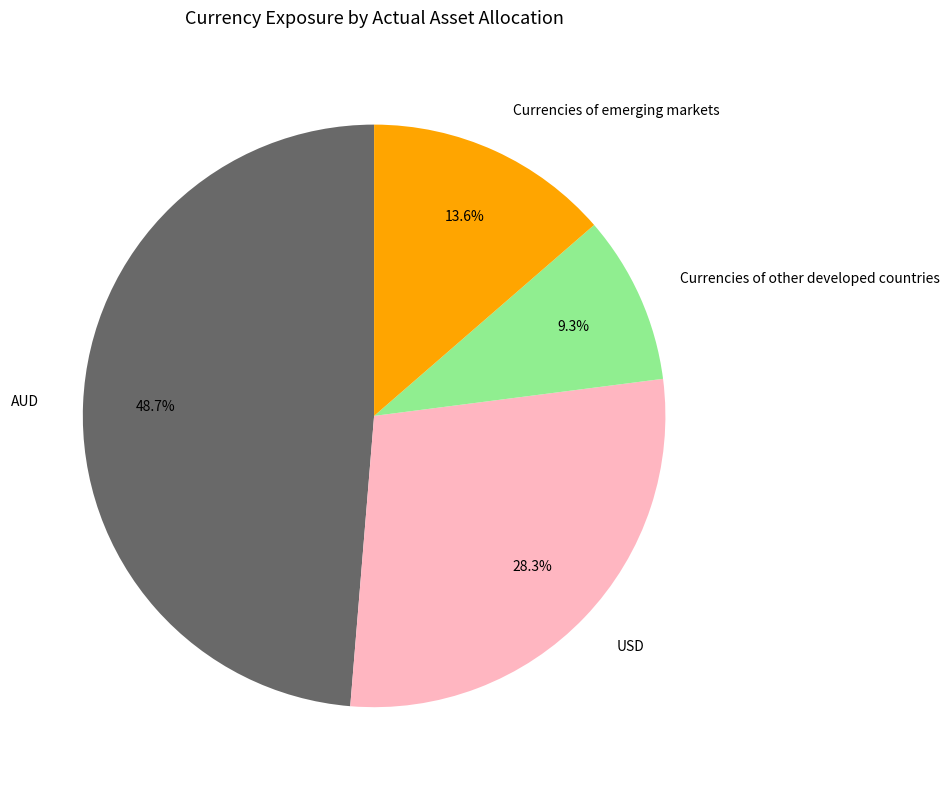

True or false: AUD accounts for 49% of the total.

True